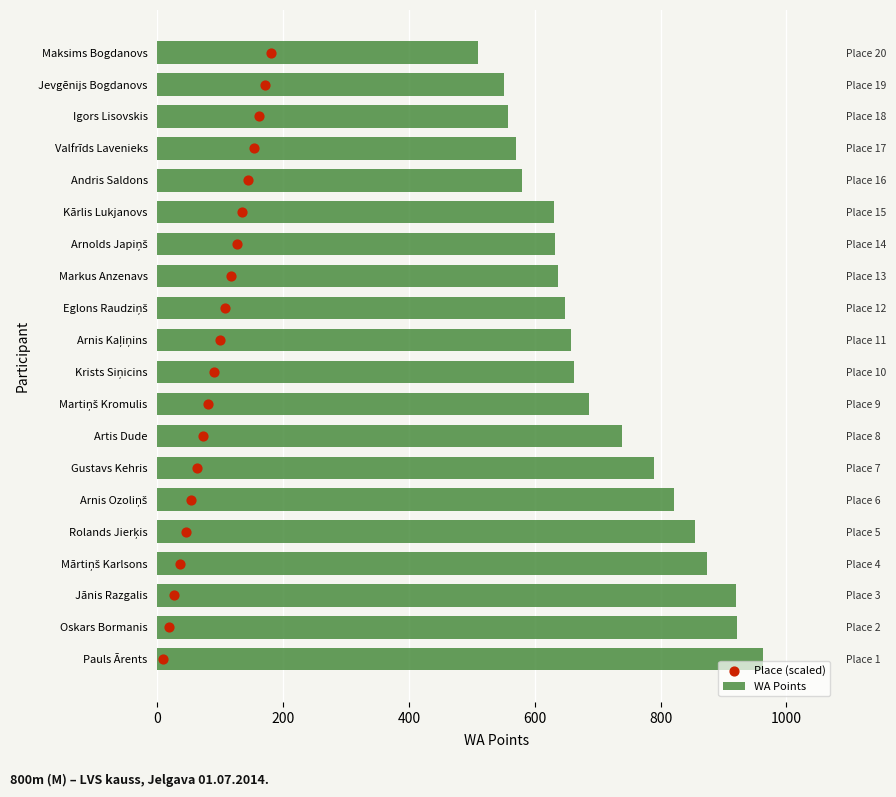

Which series reaches the maximum Y coordinate?

WA Points